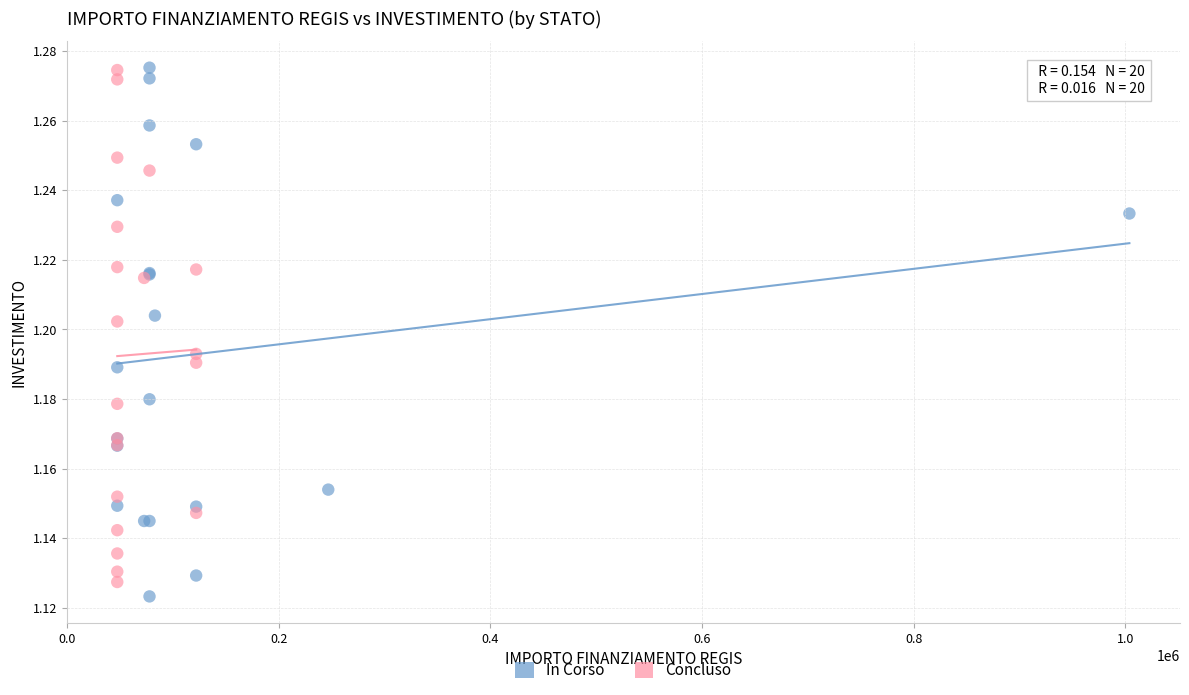

What are all the series names shown in the legend?

In Corso, Concluso